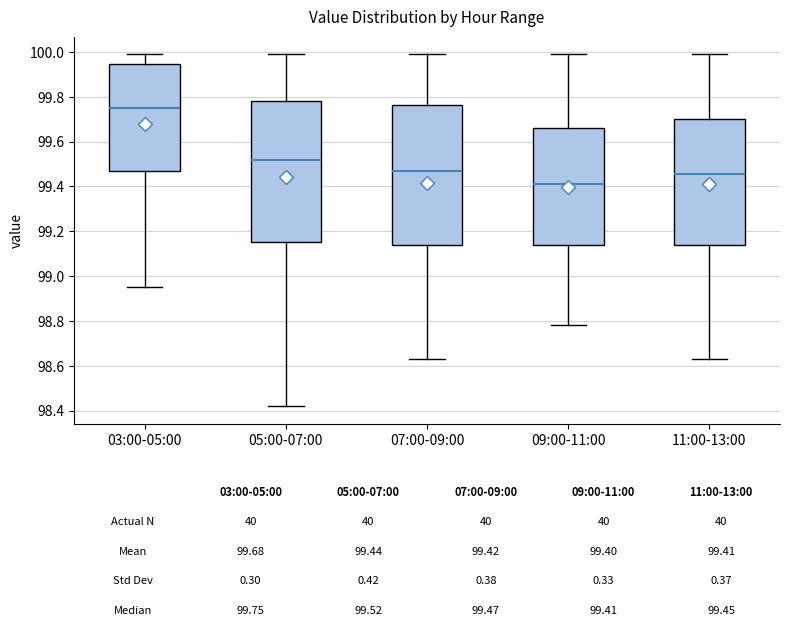

Which box has the highest median line?

03:00-05:00